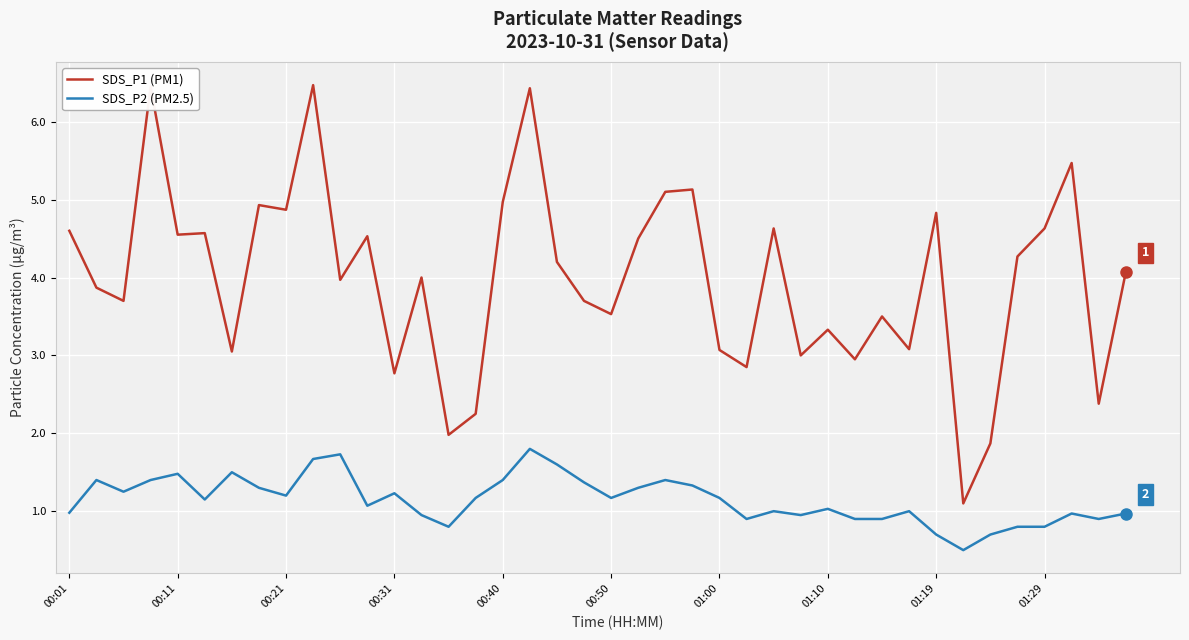

What are all the series names shown in the legend?

SDS_P1 (PM1), SDS_P2 (PM2.5)